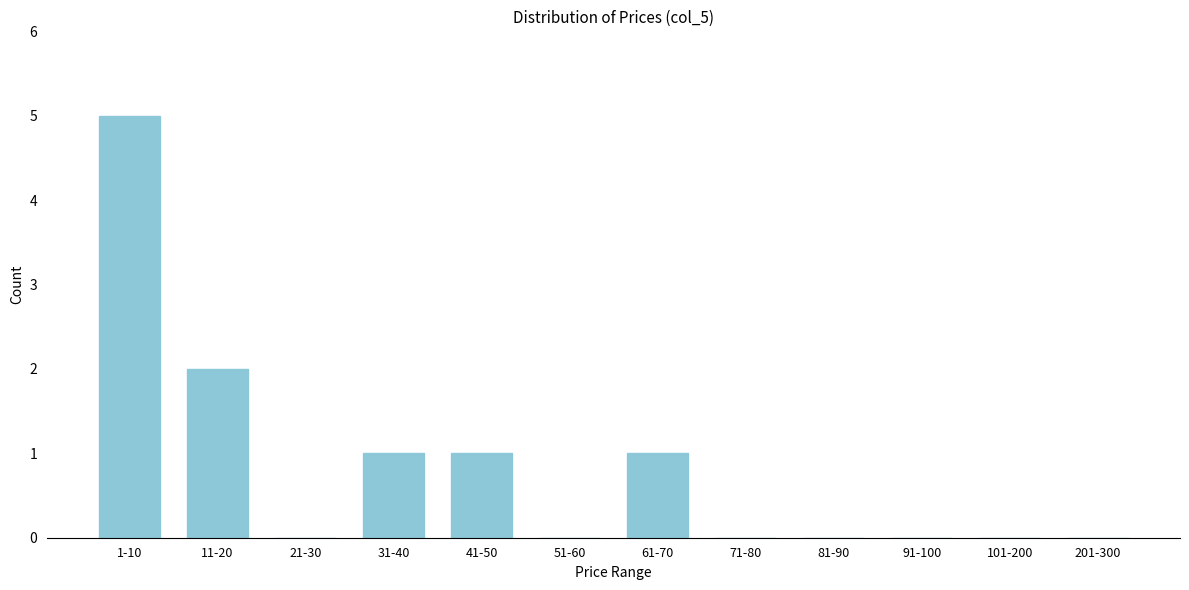

Reading right to left, list all the values displayed in this chart.

201-300=0	101-200=0	91-100=0	81-90=0	71-80=0	61-70=1	51-60=0	41-50=1	31-40=1	21-30=0	11-20=2	1-10=5